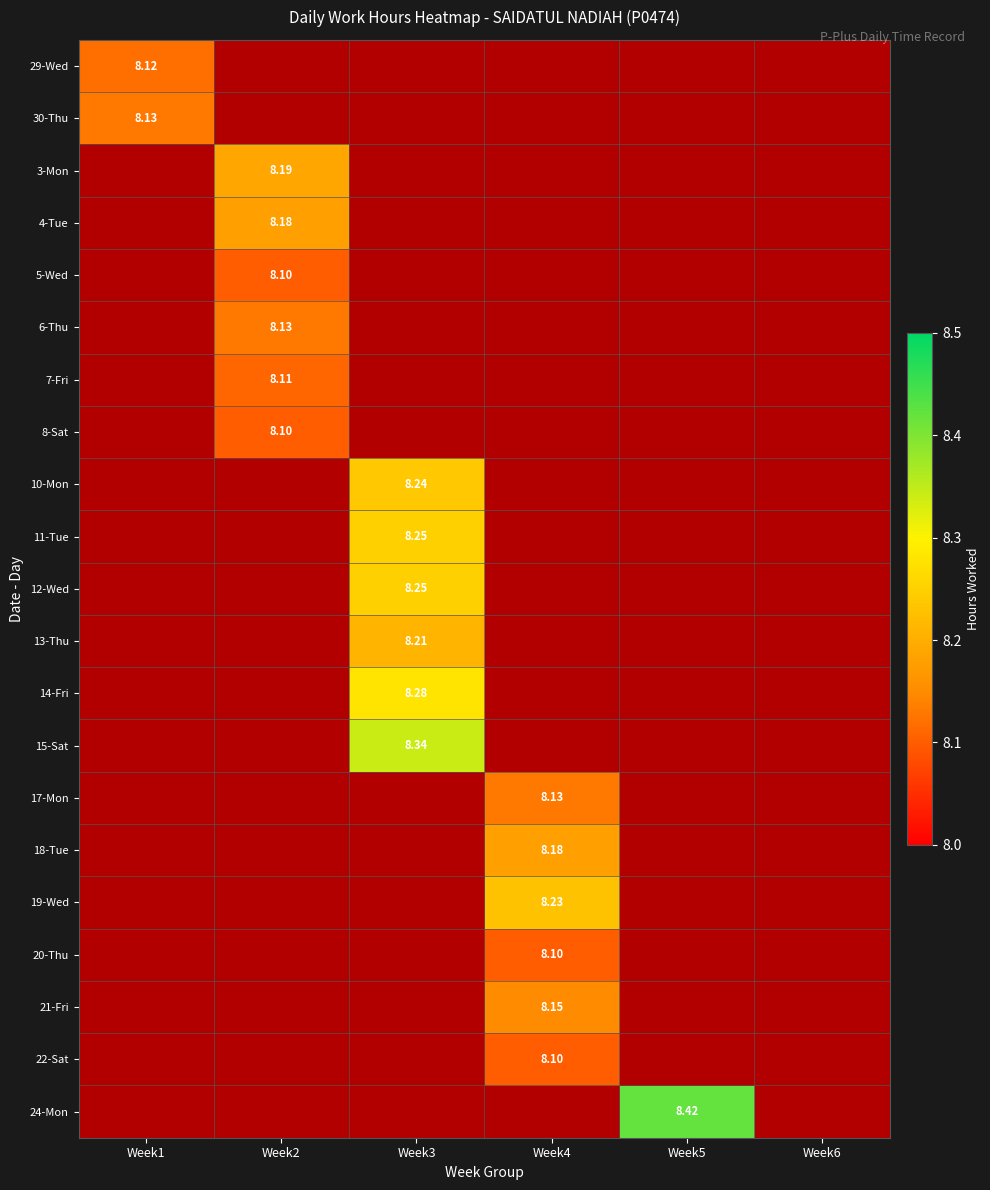

Which category has the highest value in the 7-Fri series?

Week2